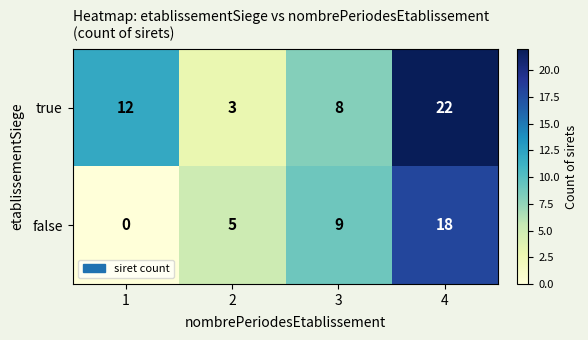

Where is false nearest to the value 9?

3